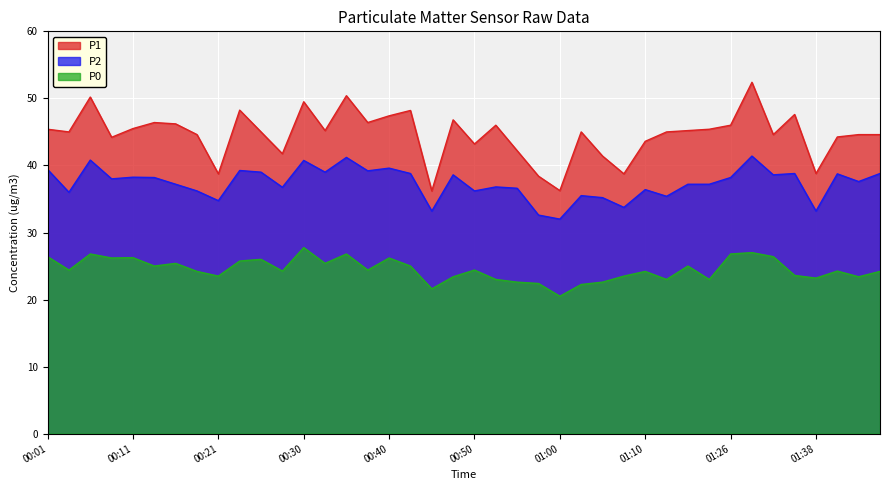

What is the highest value of the P2 series?

41.4